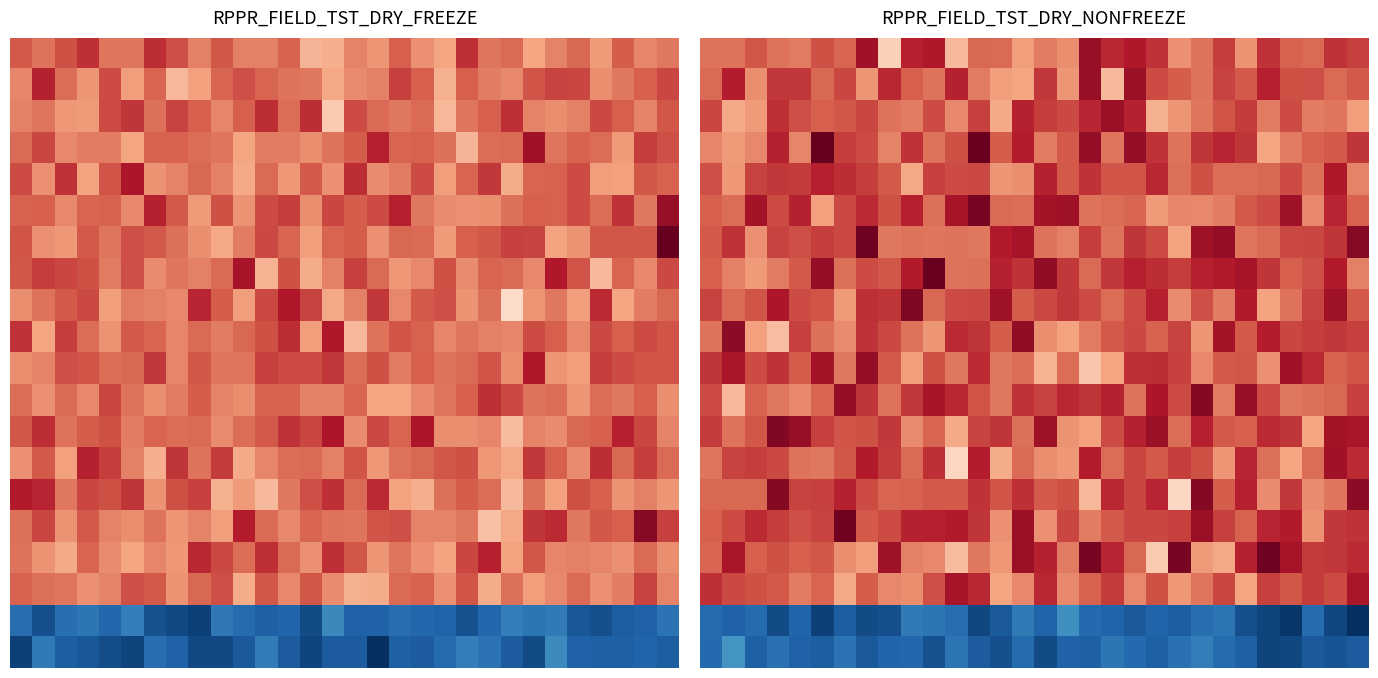

What is the spread (max minus min) of values at 5?

67.4